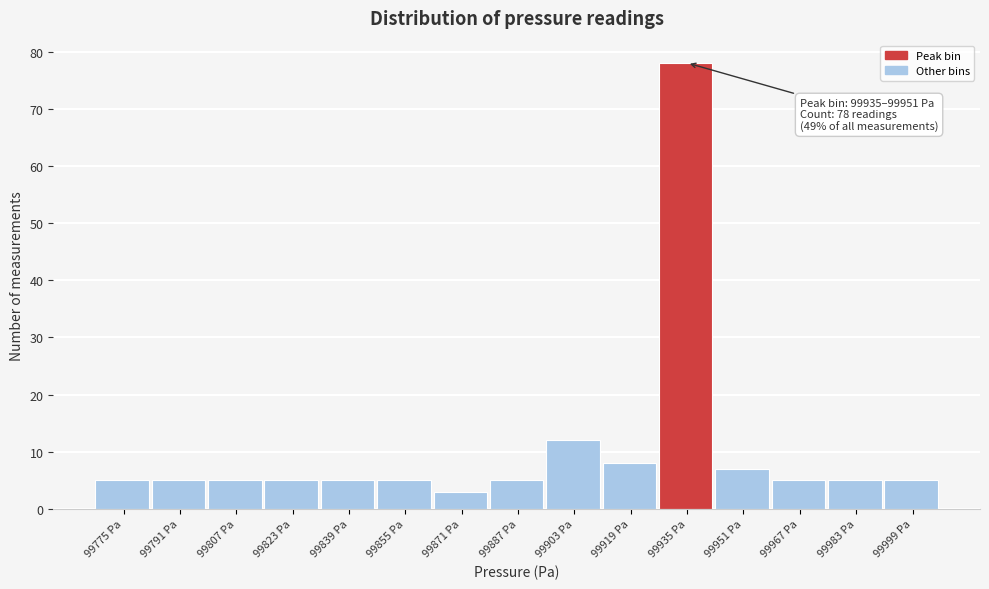

Reading left to right, transcribe all the data shown in this chart.

99775 Pa=5	99791 Pa=5	99807 Pa=5	99823 Pa=5	99839 Pa=5	99855 Pa=5	99871 Pa=3	99887 Pa=5	99903 Pa=12	99919 Pa=8	99935 Pa=78	99951 Pa=7	99967 Pa=5	99983 Pa=5	99999 Pa=5